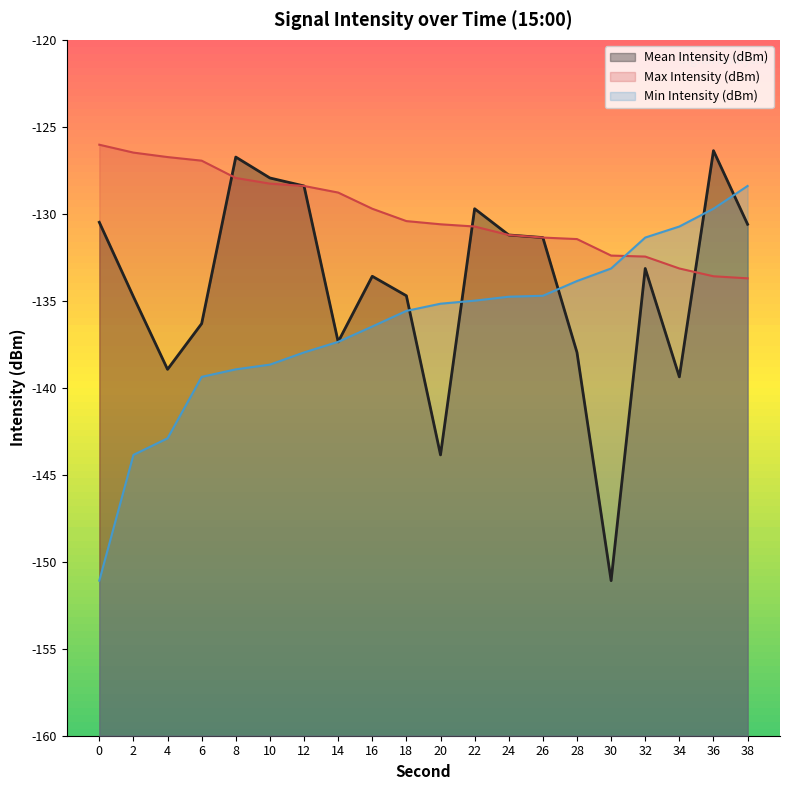

At which category does the chart reach its minimum across all series?

30